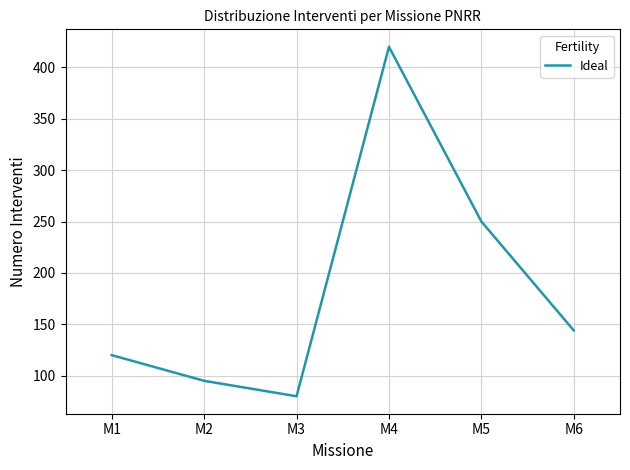

Where does the data first go above 144?

M4